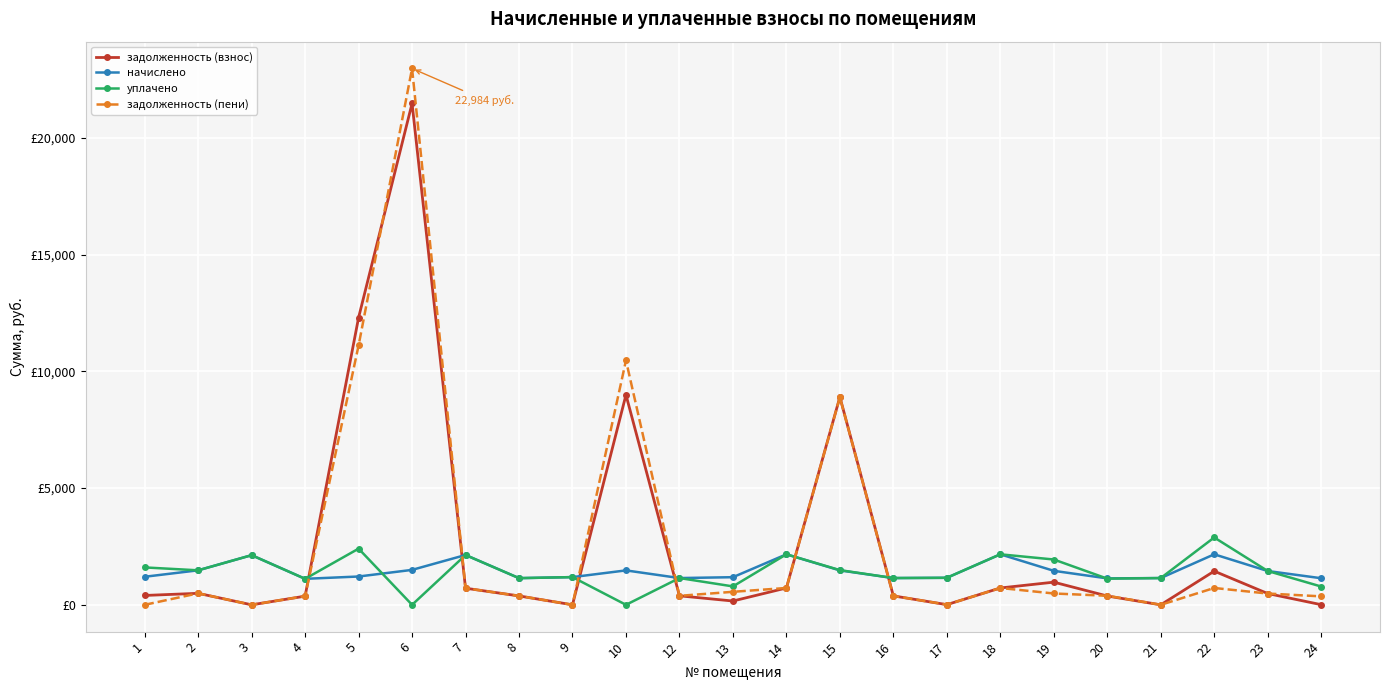

At which category does начислено reach its first local valley?

4